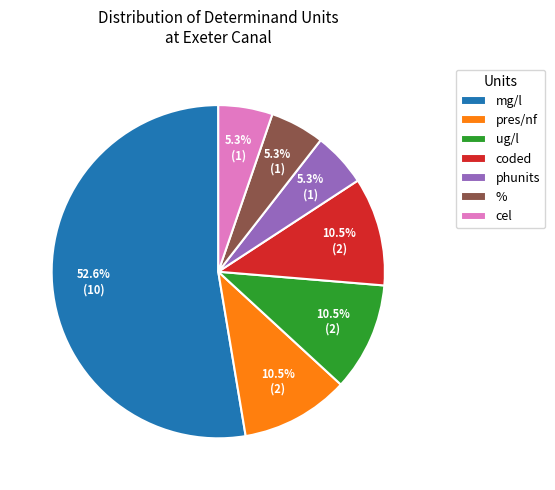

Which slice is the largest?

mg/l